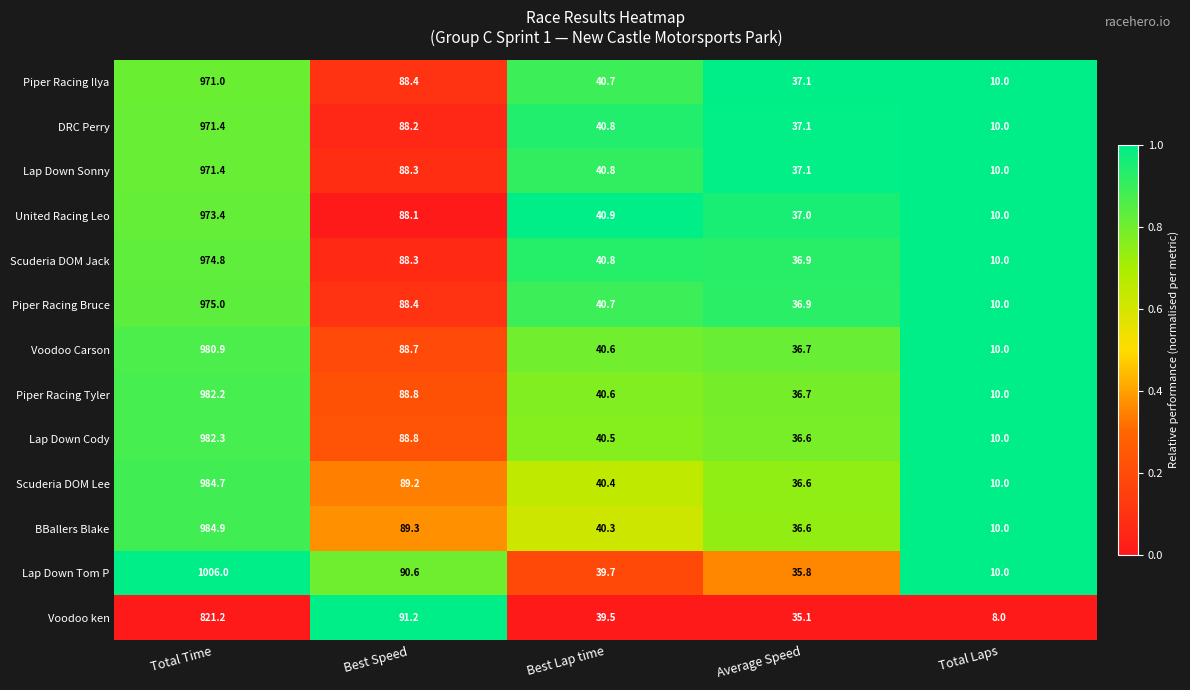

What is the total value across all series at Average Speed?

476.2